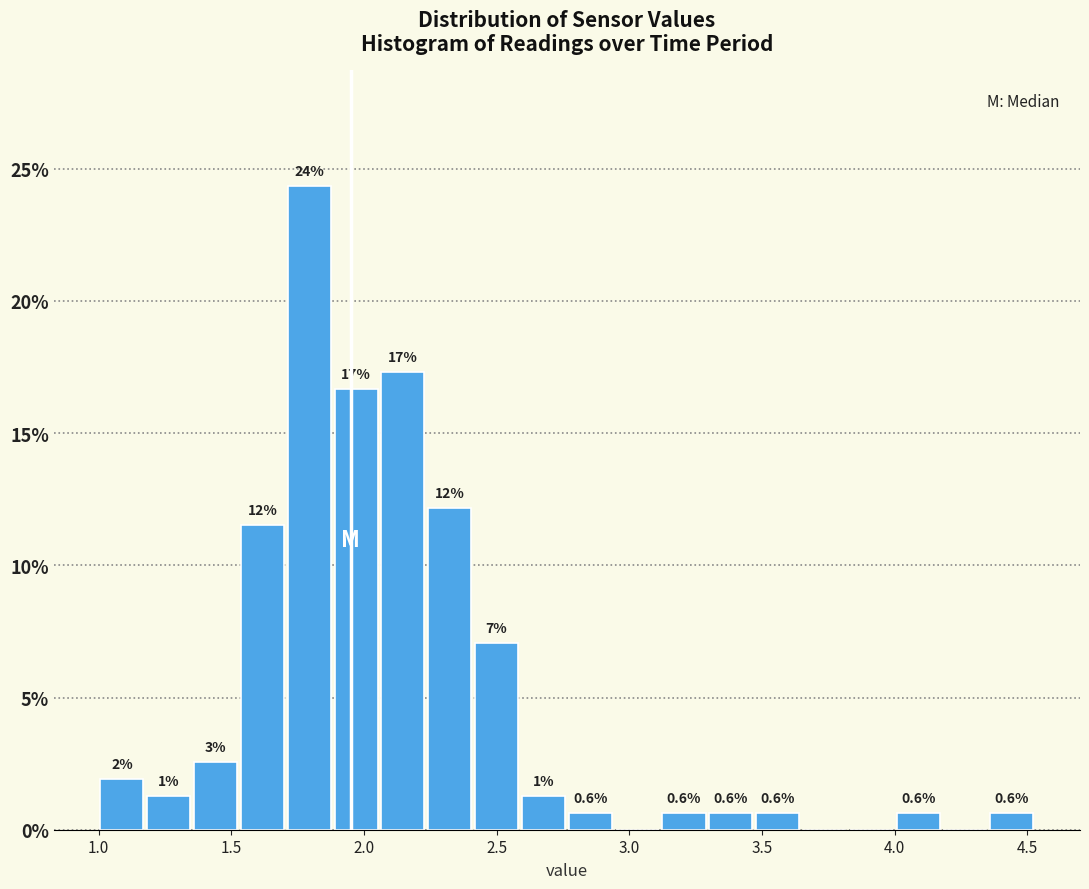

Around what value on the x-axis is the tallest bar? Give the approximate position of its centre, as read against the axis.

1.80